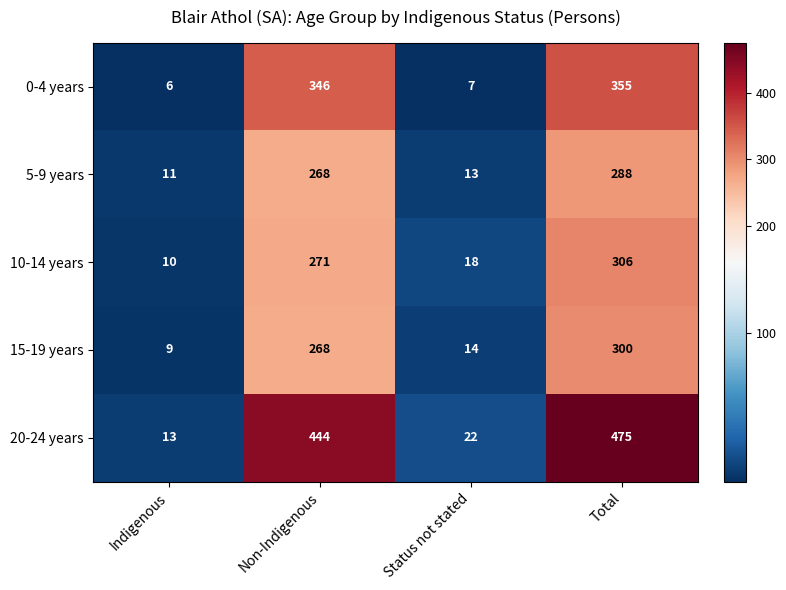

How many values in the 10-14 years series are below 271?

2